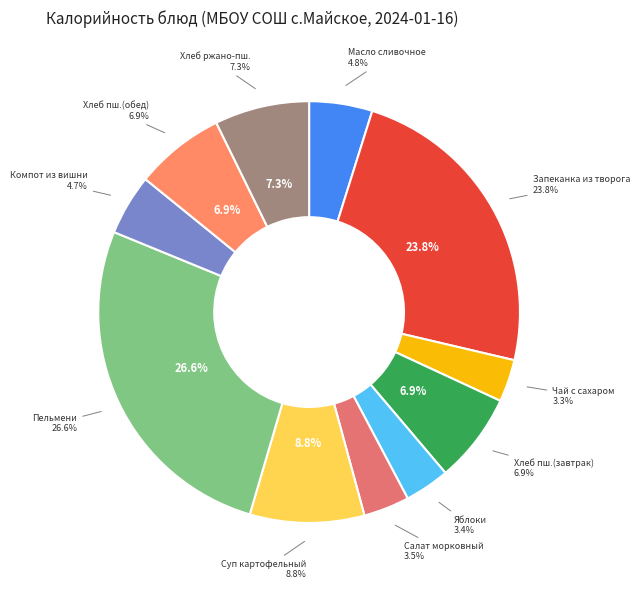

The Компот из вишни slice represents 5% of the pie. True or false?

True